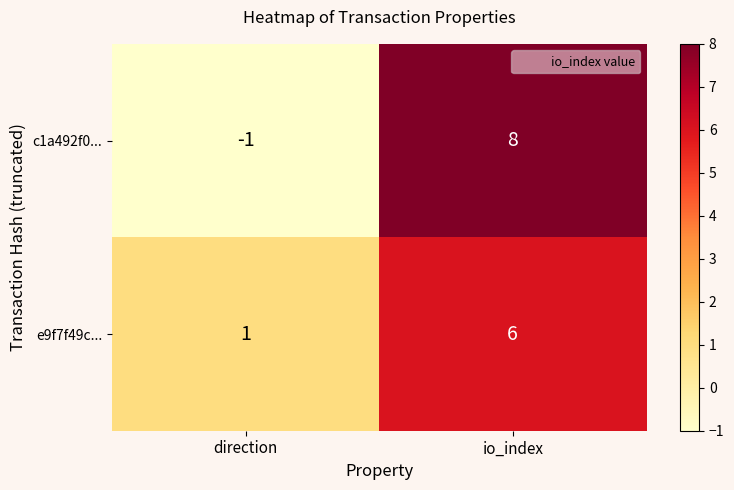

How many series are shown in this chart?

2